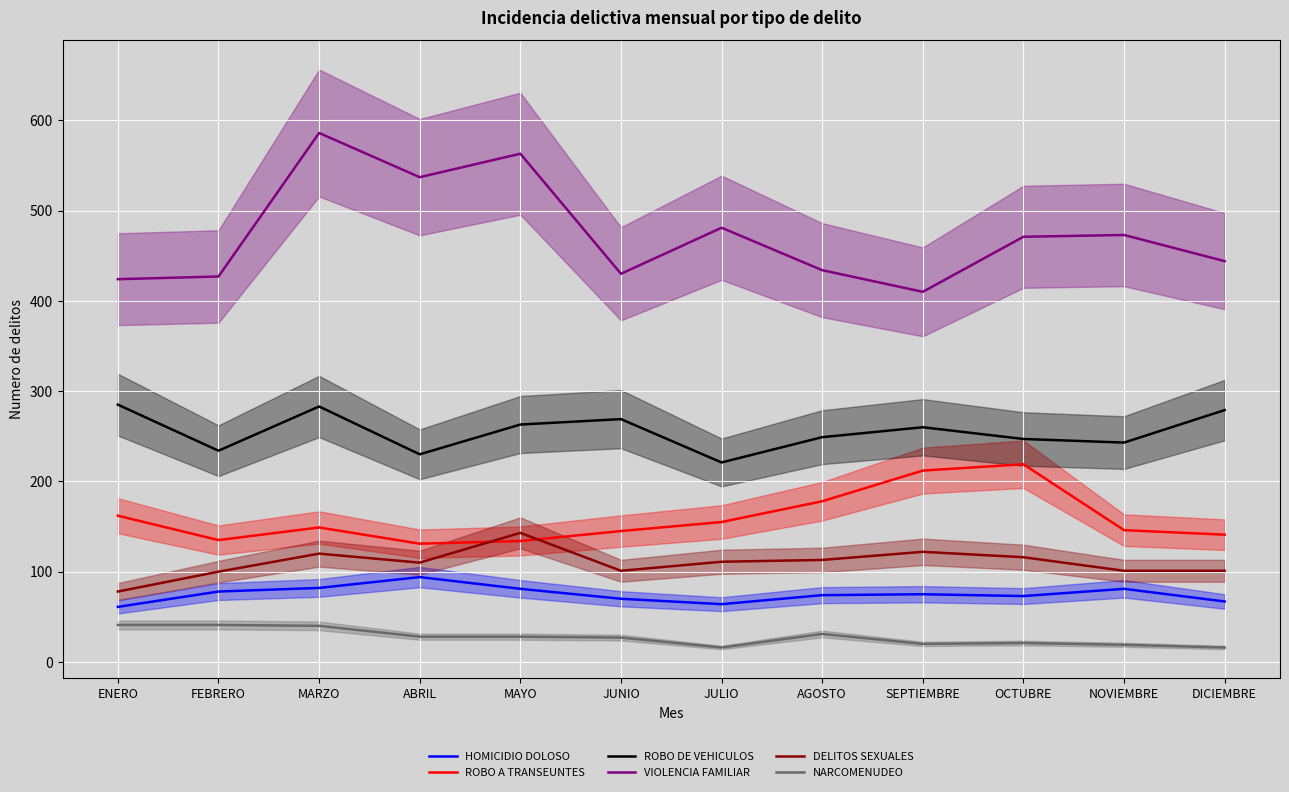

True or false: VIOLENCIA FAMILIAR and HOMICIDIO DOLOSO cross at least once.

False